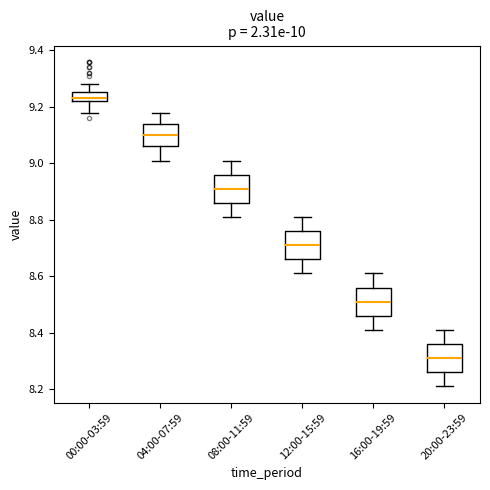

Which box's median line is the highest?

00:00-03:59